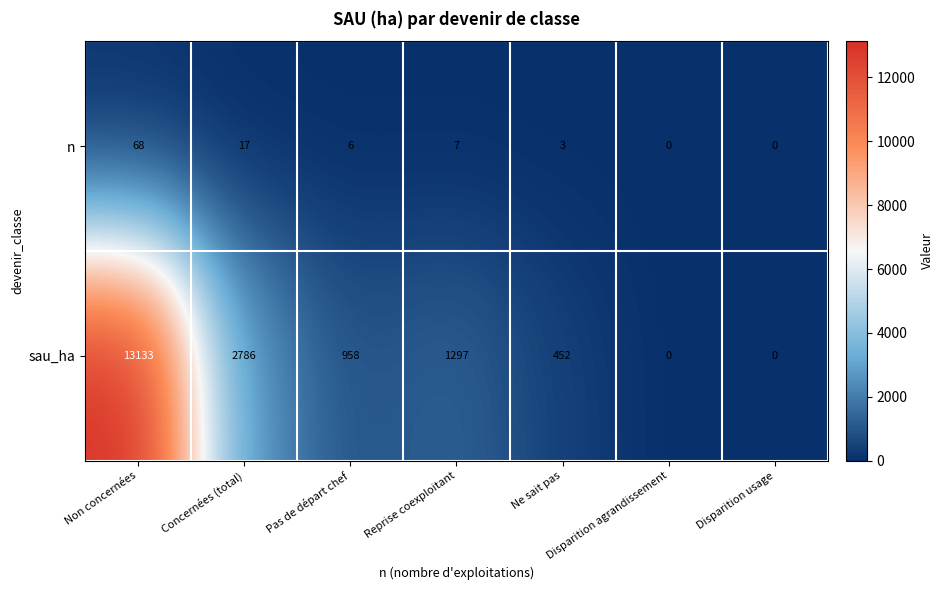

What is the total value across all series at Pas de départ chef?

964